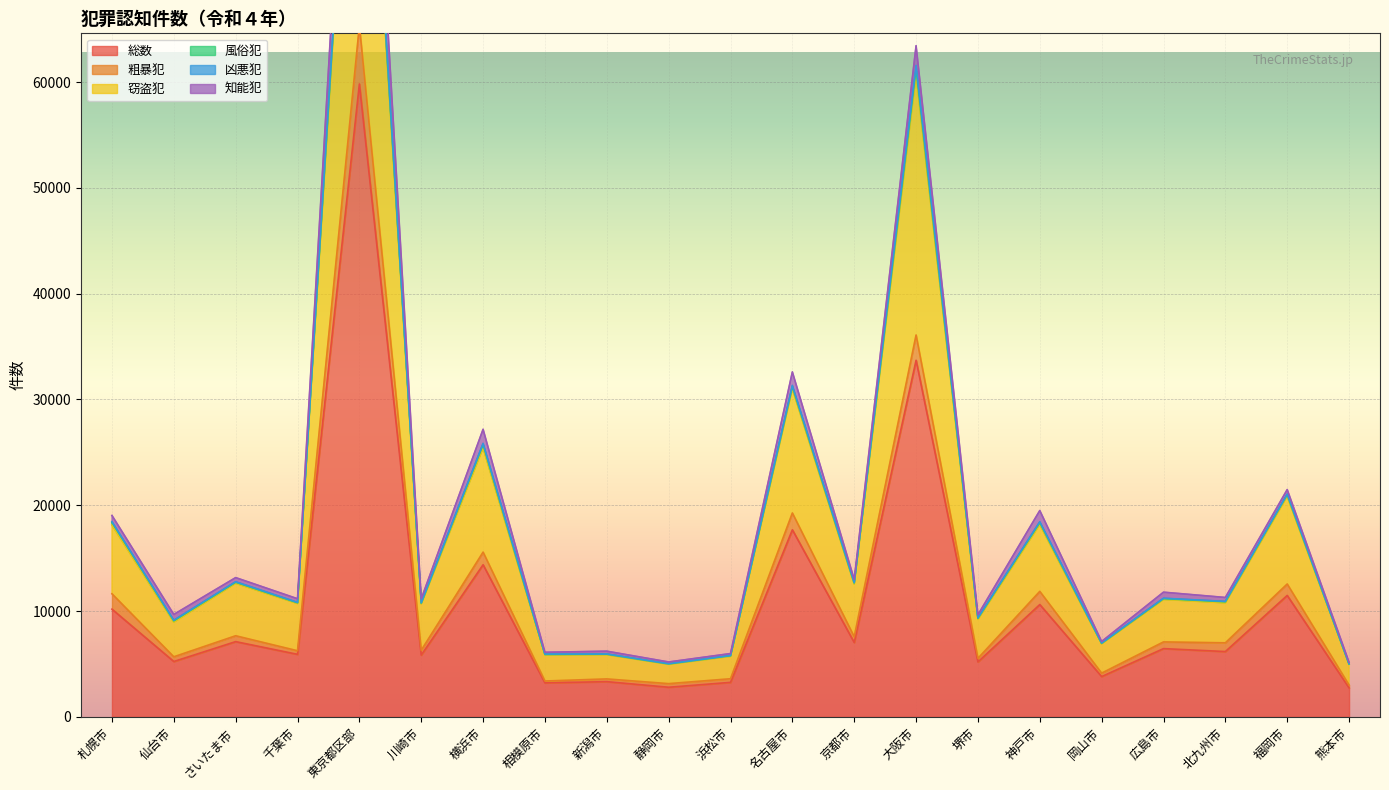

At which label does 総数 first exceed 6175?

札幌市